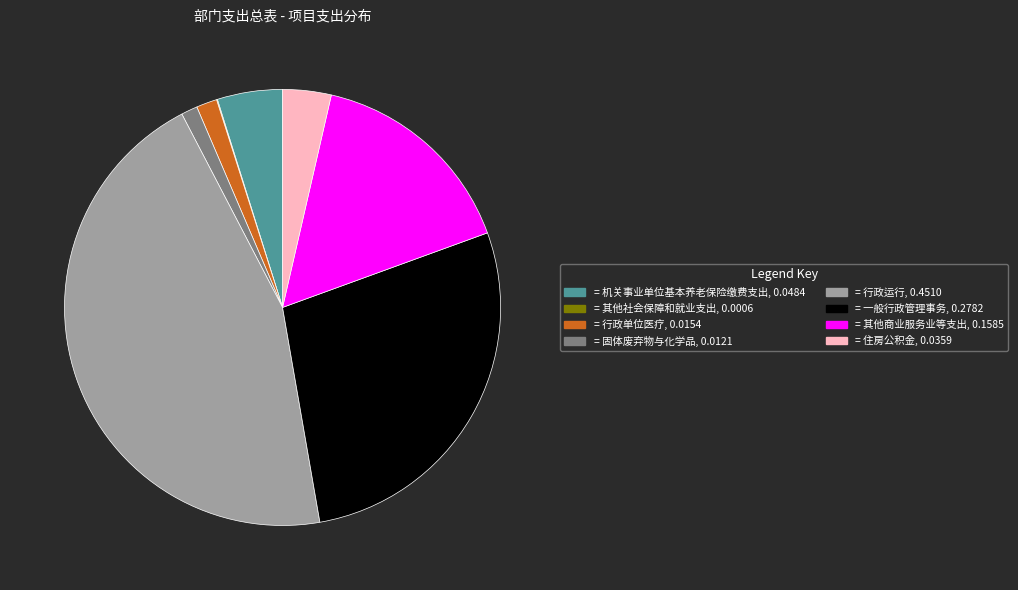

Does any single category account for the majority?

No